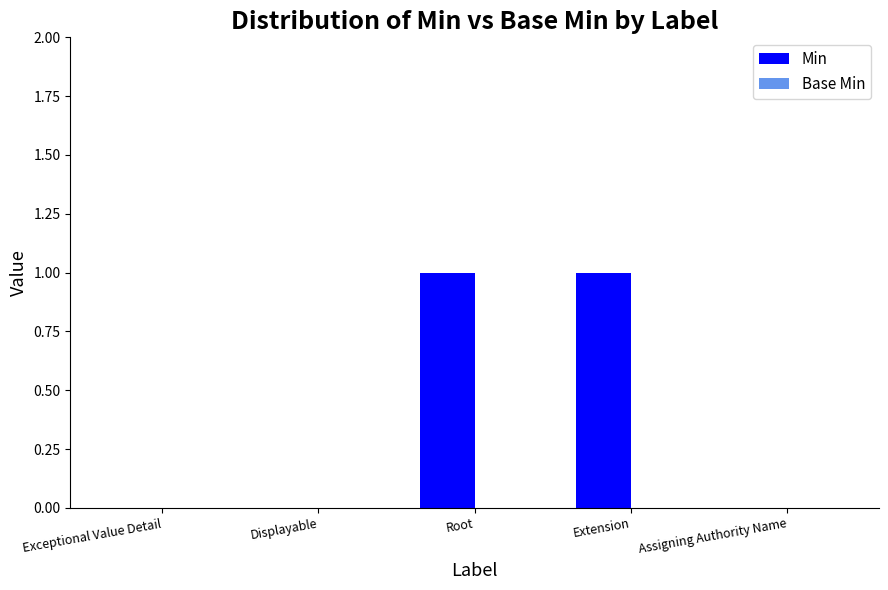

The chart shows a value of 1 at Exceptional Value Detail. True or false?

False